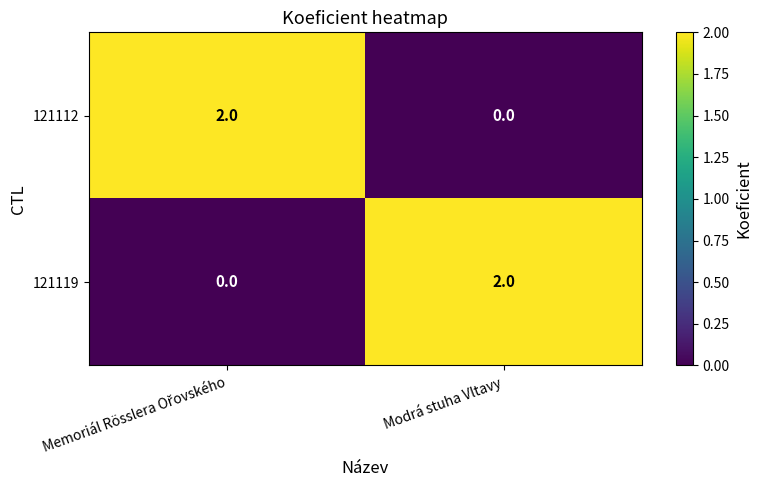

Reading right to left, what are all the values shown in this chart?

121112: 0	2
121119: 2	0